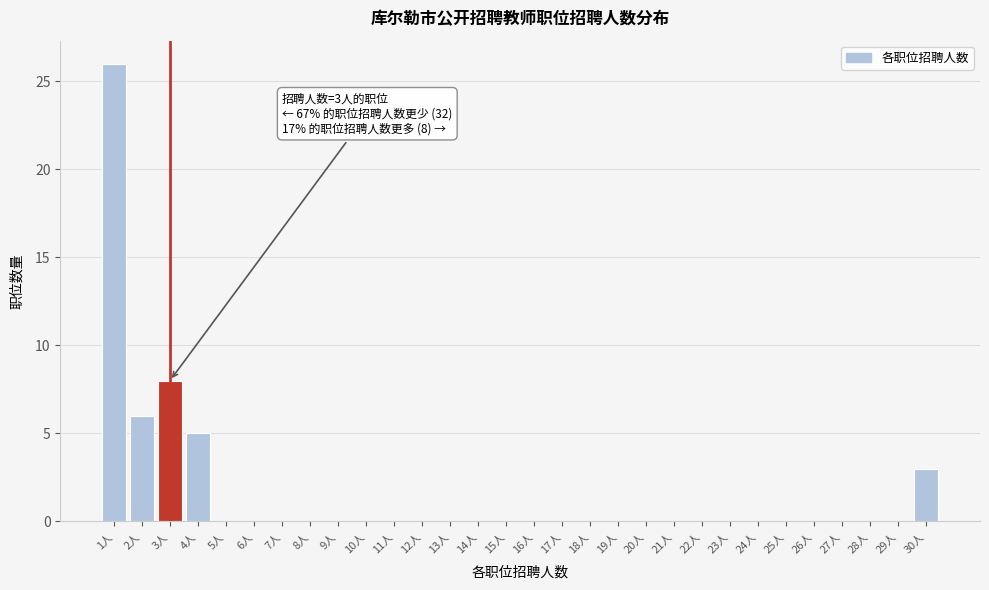

Which range on the x-axis has the tallest bar?

0.5 to 1.5